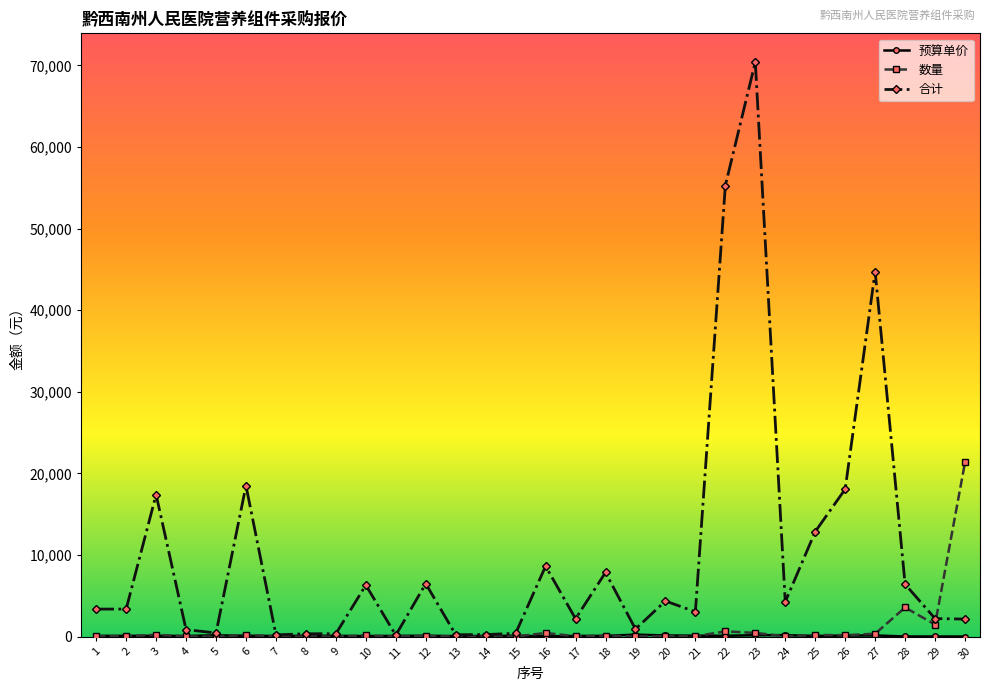

How many categories are shown in the chart?

30